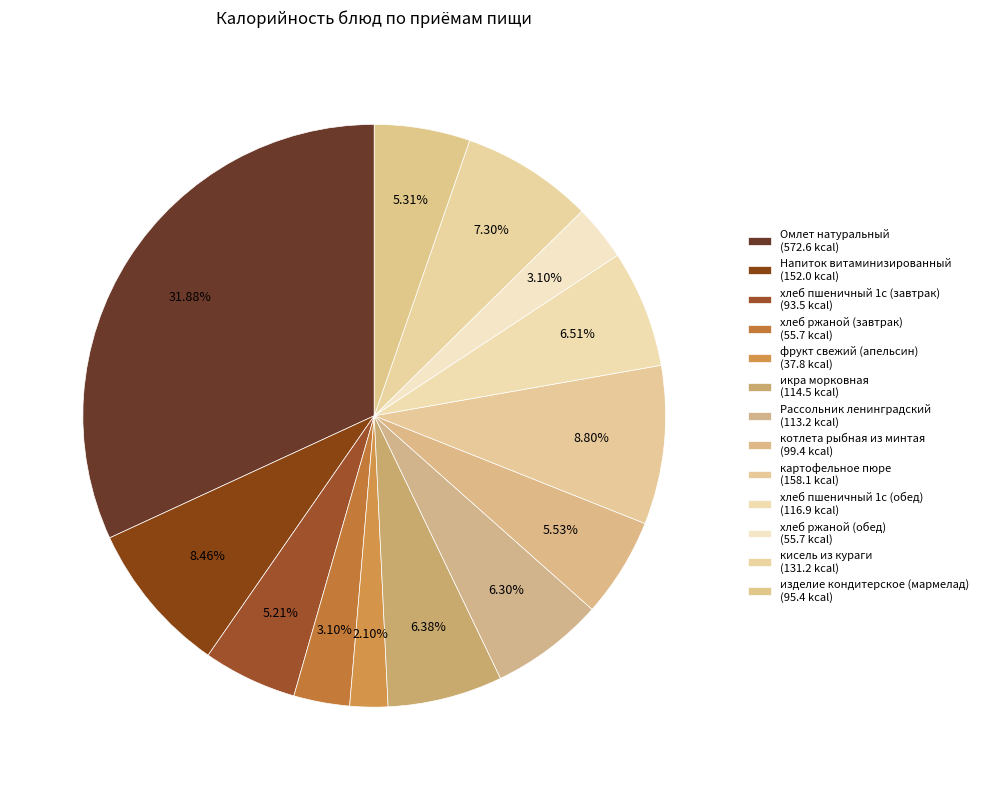

Which category has the smallest portion of the pie?

фрукт свежий (апельсин)